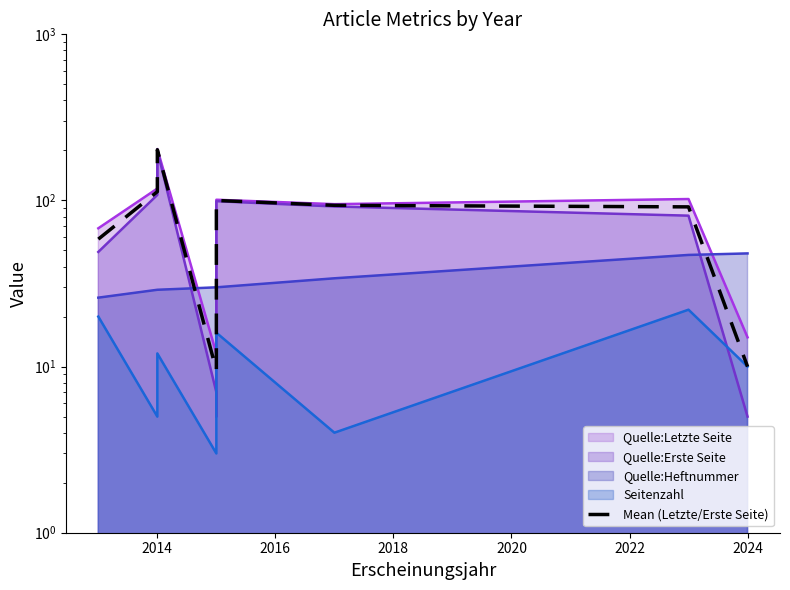

What value does the data have at 2024?

10.0